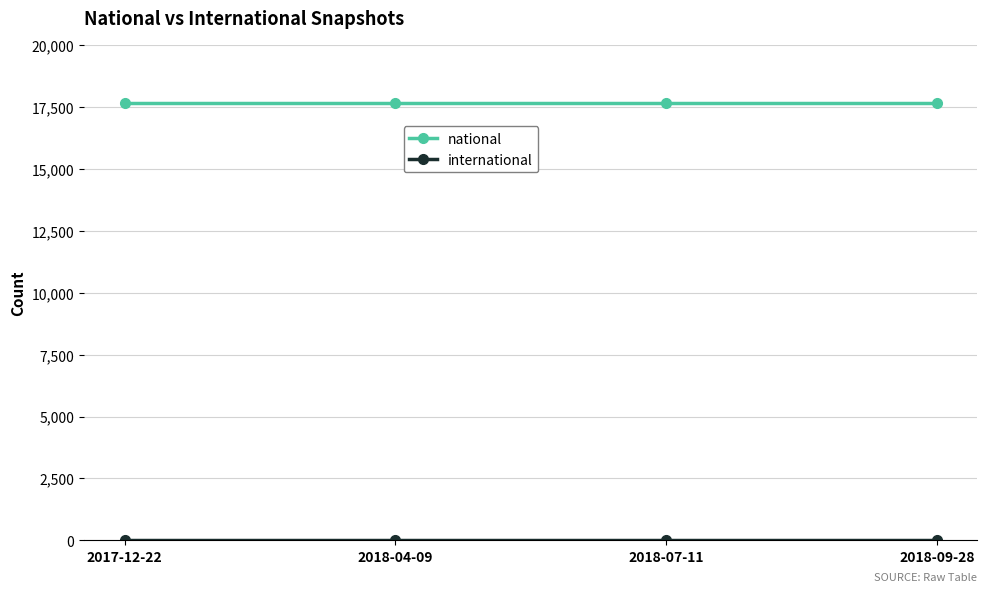

What is the label of the 1st point from the left?

2017-12-22